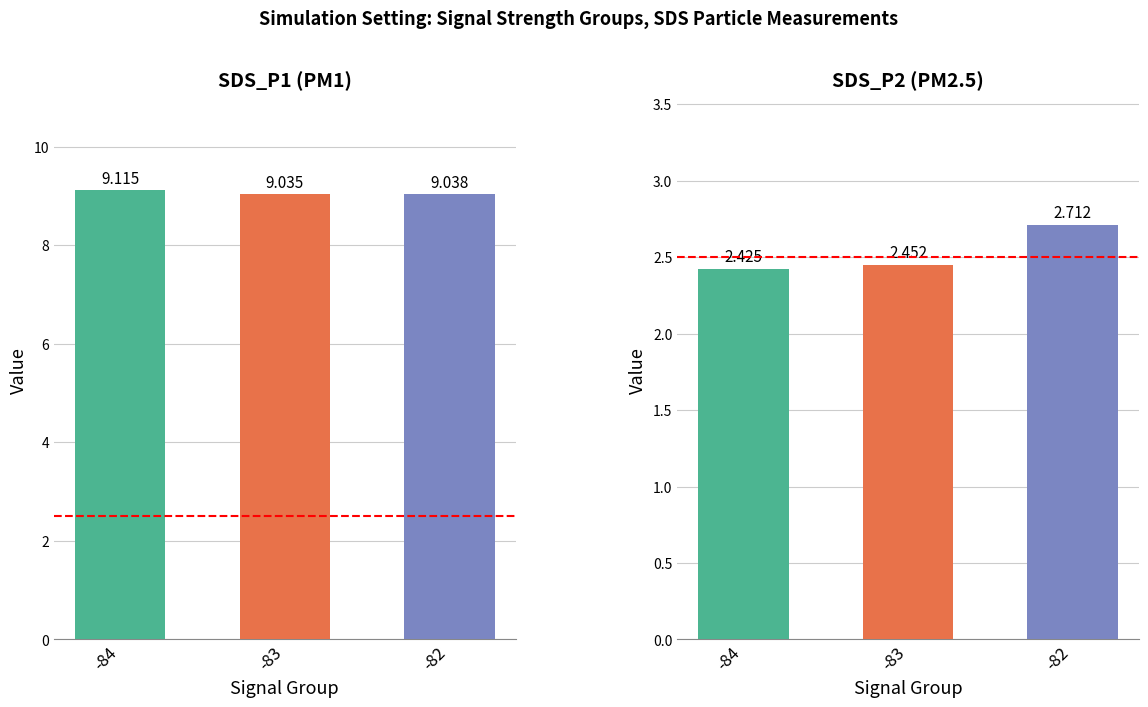

Reading left to right, transcribe all the data shown in this chart.

SDS_P1: -84=9.1	-83=9.0	-82=9.0
SDS_P2: -84=2.4	-83=2.5	-82=2.7